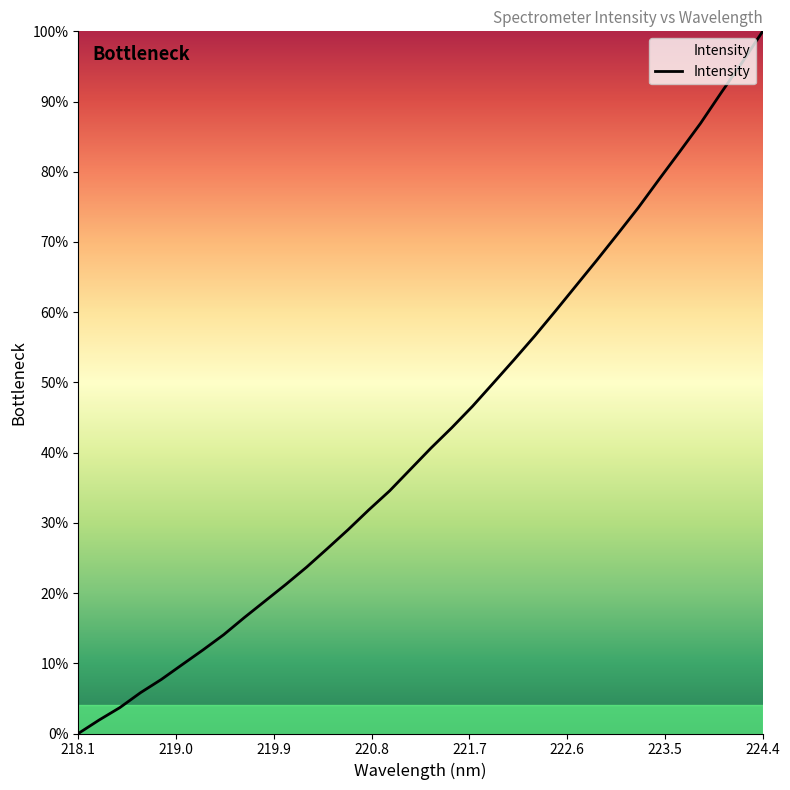

Reading right to left, what are all the values shown in this chart?

100.0	95.5	91.3	86.9	82.9	78.9	74.9	71.1	67.4	63.8	60.2	56.6	53.2	49.9	46.6	43.6	40.7	37.6	34.6	31.9	29.0	26.3	23.7	21.2	18.9	16.5	14.1	11.9	9.8	7.7	5.8	3.7	1.9	0.0